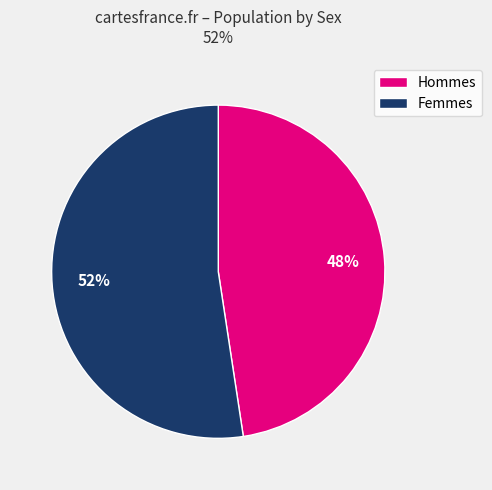

To the nearest percent, what portion does Hommes represent?

48%